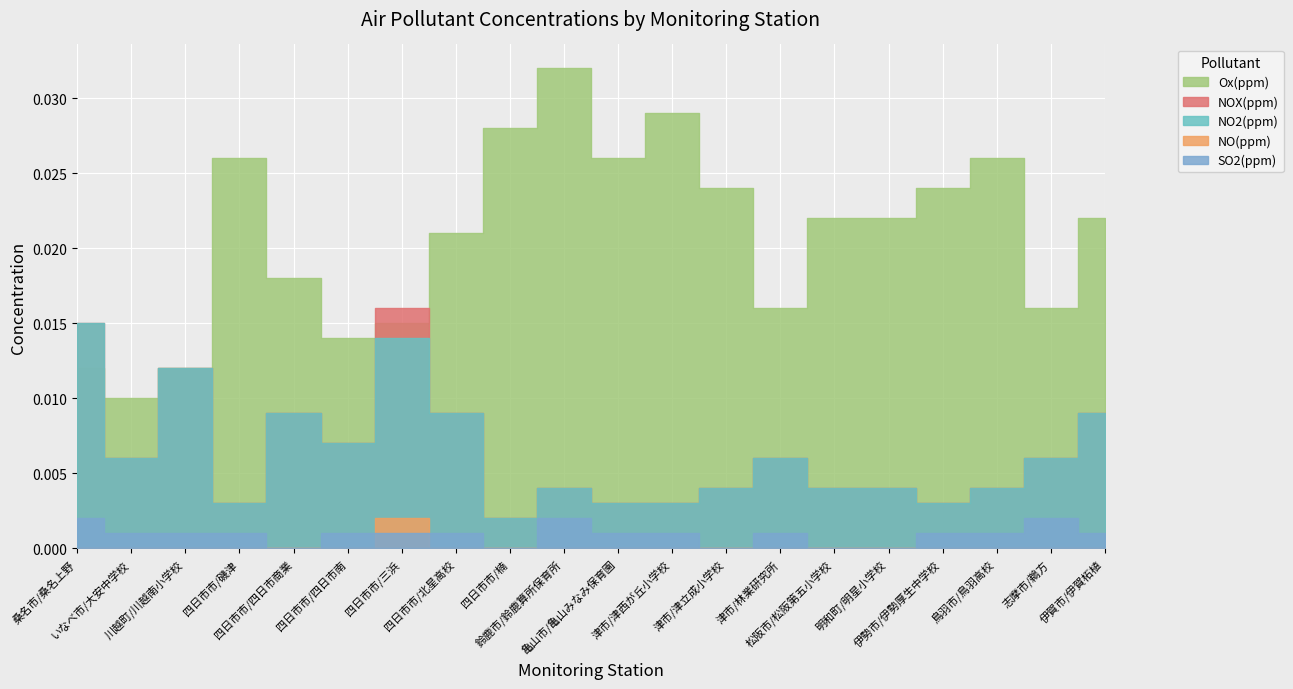

How many lines are shown in the chart?

5